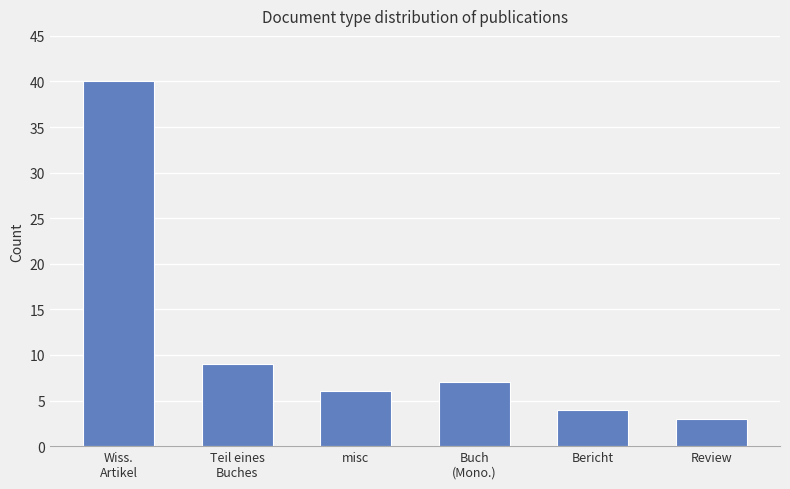

List the labels in order of value, smallest first.

Review, Bericht, misc, Buch
(Mono.), Teil eines
Buches, Wiss.
Artikel